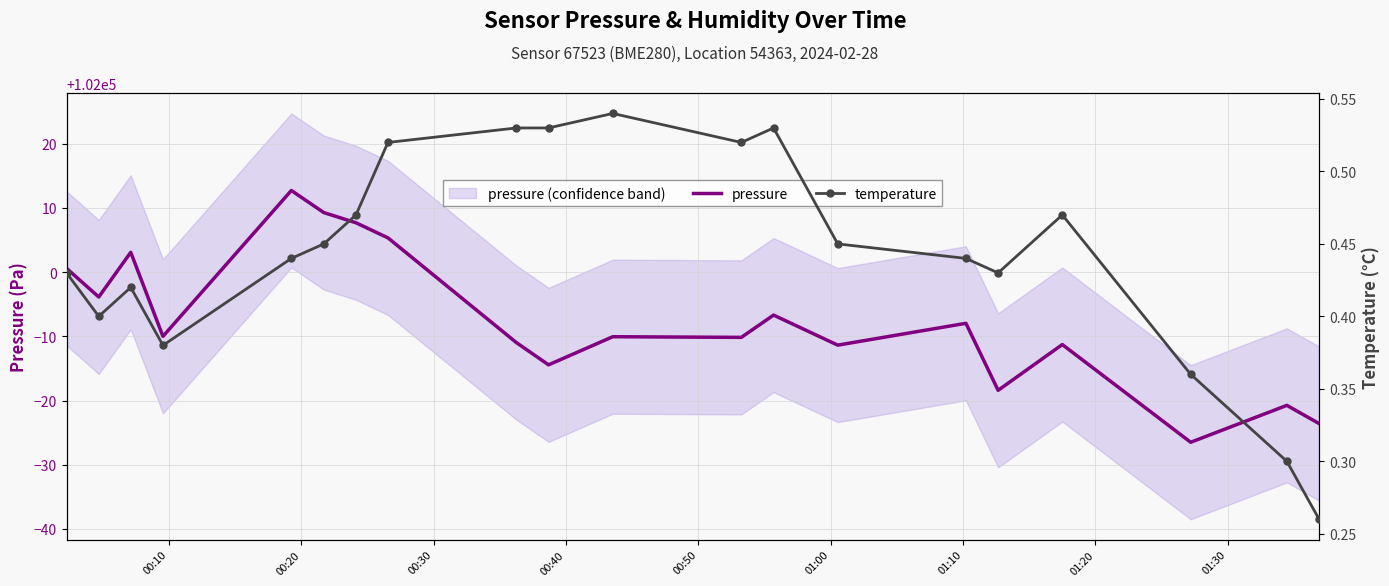

Which series has the largest range (max minus min)?

pressure